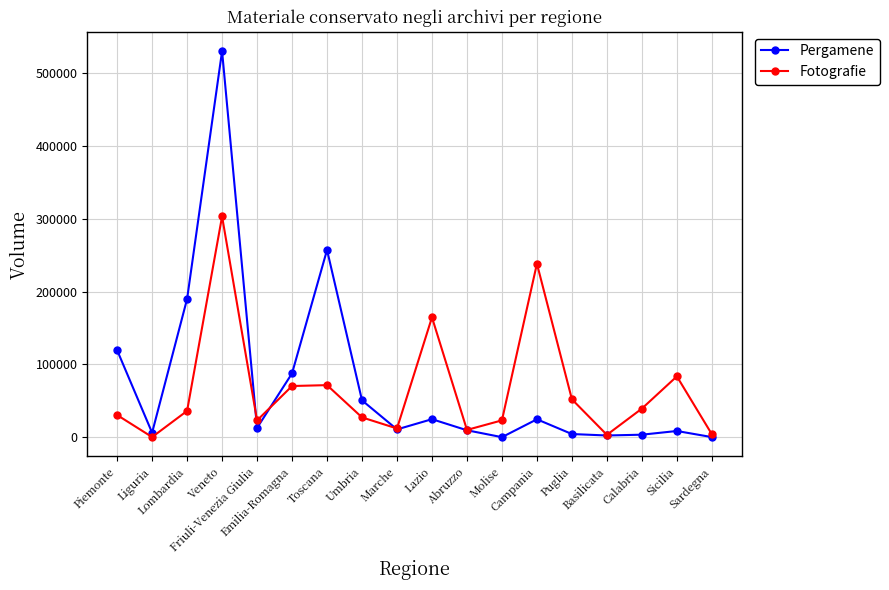

In Pergamene, how many points are higher than both neighbors (excluding endpoints)?

5